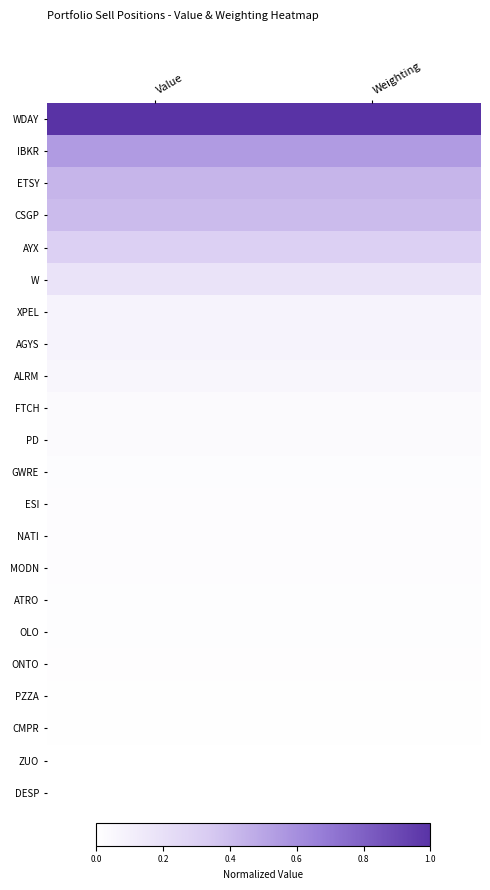

At how many categories does at least one series exceed 0?

2